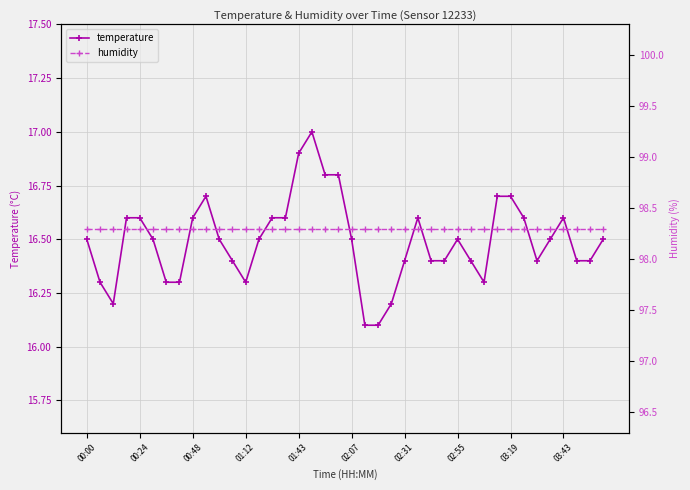

What is the minimum value shown in the chart?

16.1